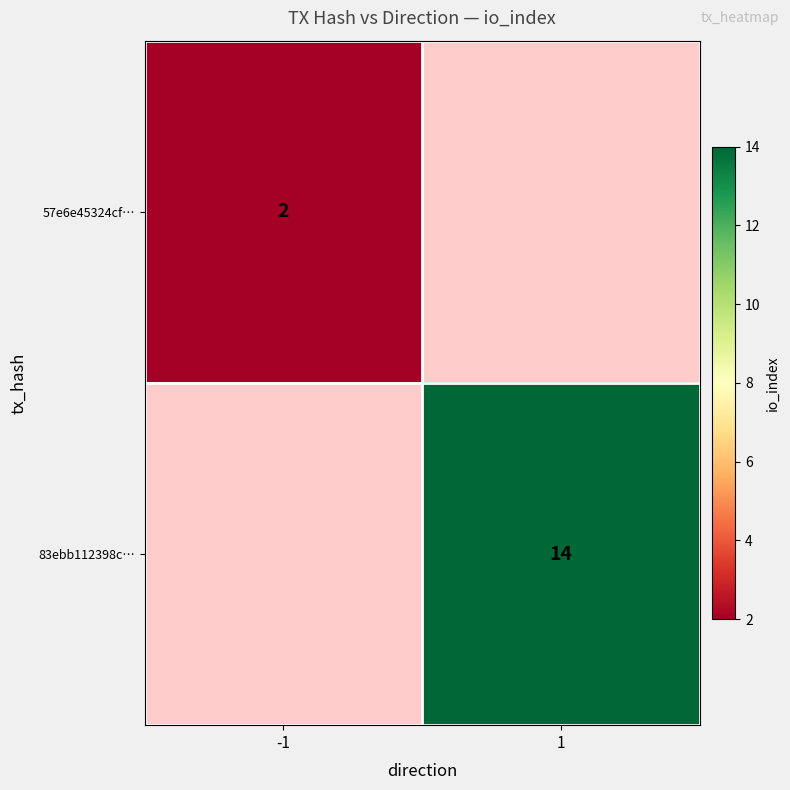

At which category does the chart reach its peak across all series?

1